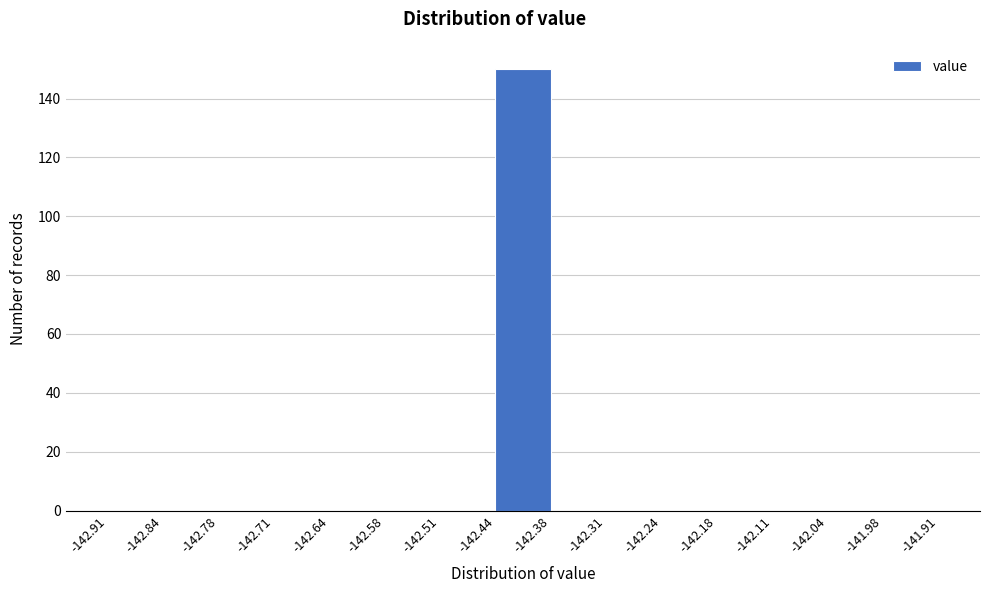

Reading left to right, list every bar in this chart as the range it spans on the x-axis followed by its height. The values are not printed on the chart, so give them approximately, as read against the axis.

-142.91 to -142.84: 0
-142.84 to -142.78: 0
-142.78 to -142.71: 0
-142.71 to -142.64: 0
-142.64 to -142.58: 0
-142.58 to -142.51: 0
-142.51 to -142.44: 0
-142.44 to -142.38: 150
-142.38 to -142.31: 0
-142.31 to -142.24: 0
-142.24 to -142.18: 0
-142.18 to -142.11: 0
-142.11 to -142.04: 0
-142.04 to -141.98: 0
-141.98 to -141.91: 0